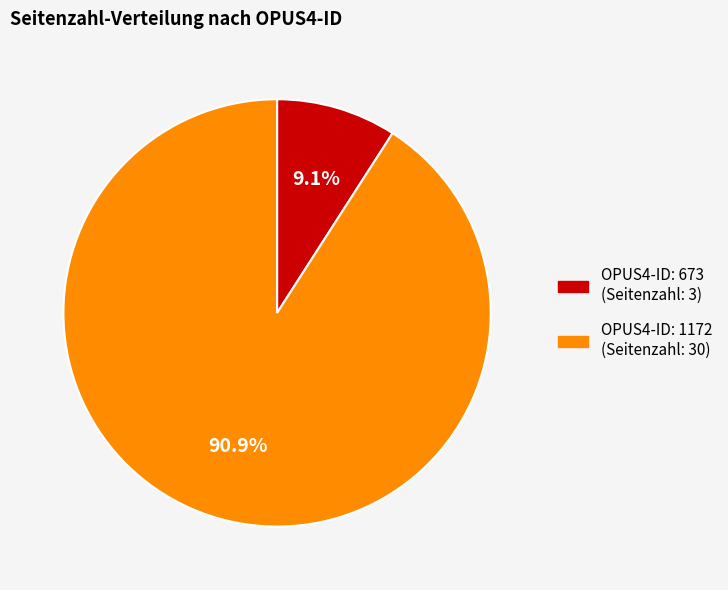

Is there a majority slice in this chart?

Yes